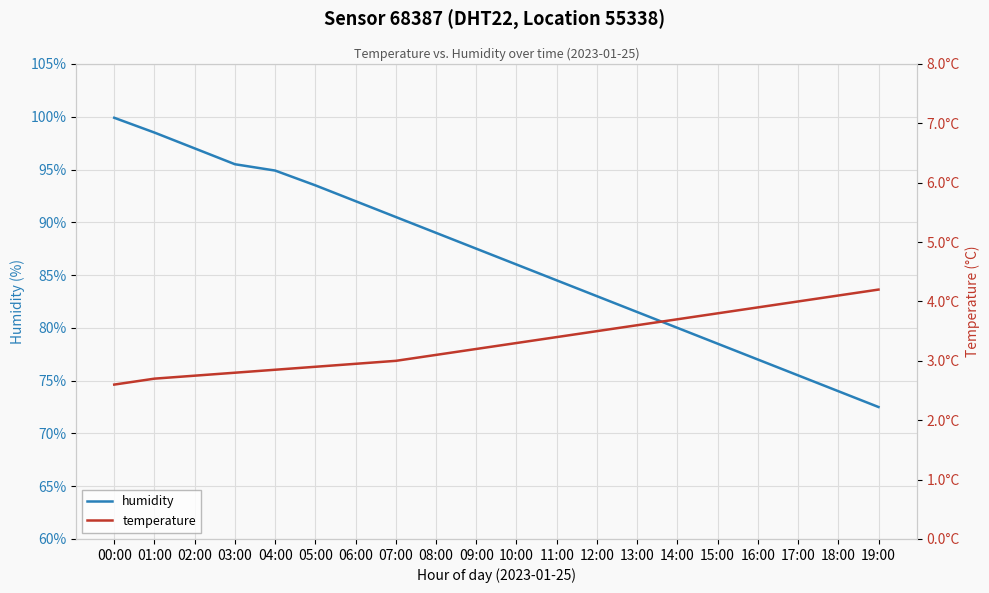

Reading left to right, what are all the values shown in this chart?

humidity: 99.9	98.5	97.0	95.5	94.9	93.5	92.0	90.5	89.0	87.5	86.0	84.5	83.0	81.5	80.0	78.5	77.0	75.5	74.0	72.5
temperature: 2.6	2.7	2.8	2.8	2.9	2.9	3.0	3.0	3.1	3.2	3.3	3.4	3.5	3.6	3.7	3.8	3.9	4.0	4.1	4.2